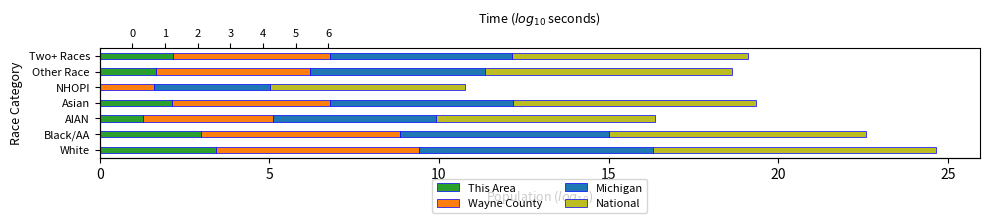

How many bars are there in total?

28